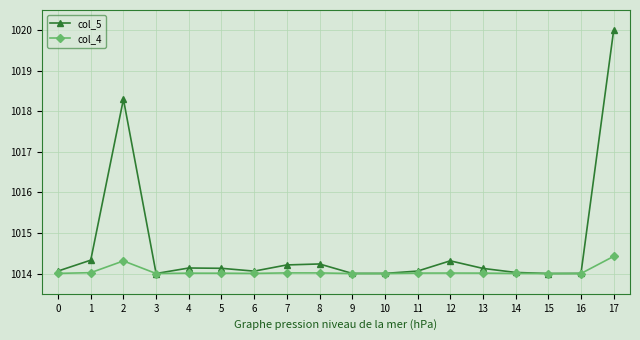

What is the minimum value for col_5?

1014.0